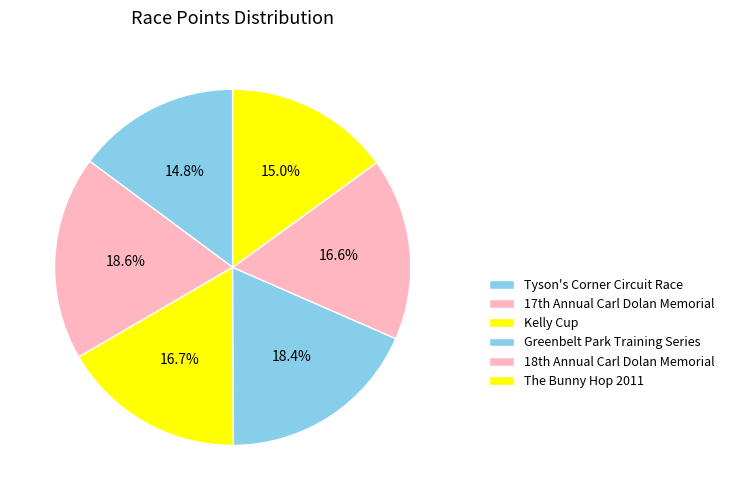

To the nearest percent, what is the difference between the Kelly Cup and The Bunny Hop 2011 slice percentages?

2%